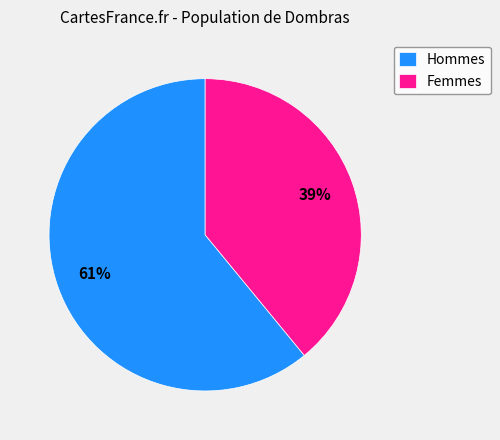

To the nearest percent, what is the combined percentage of Hommes and Femmes?

100%